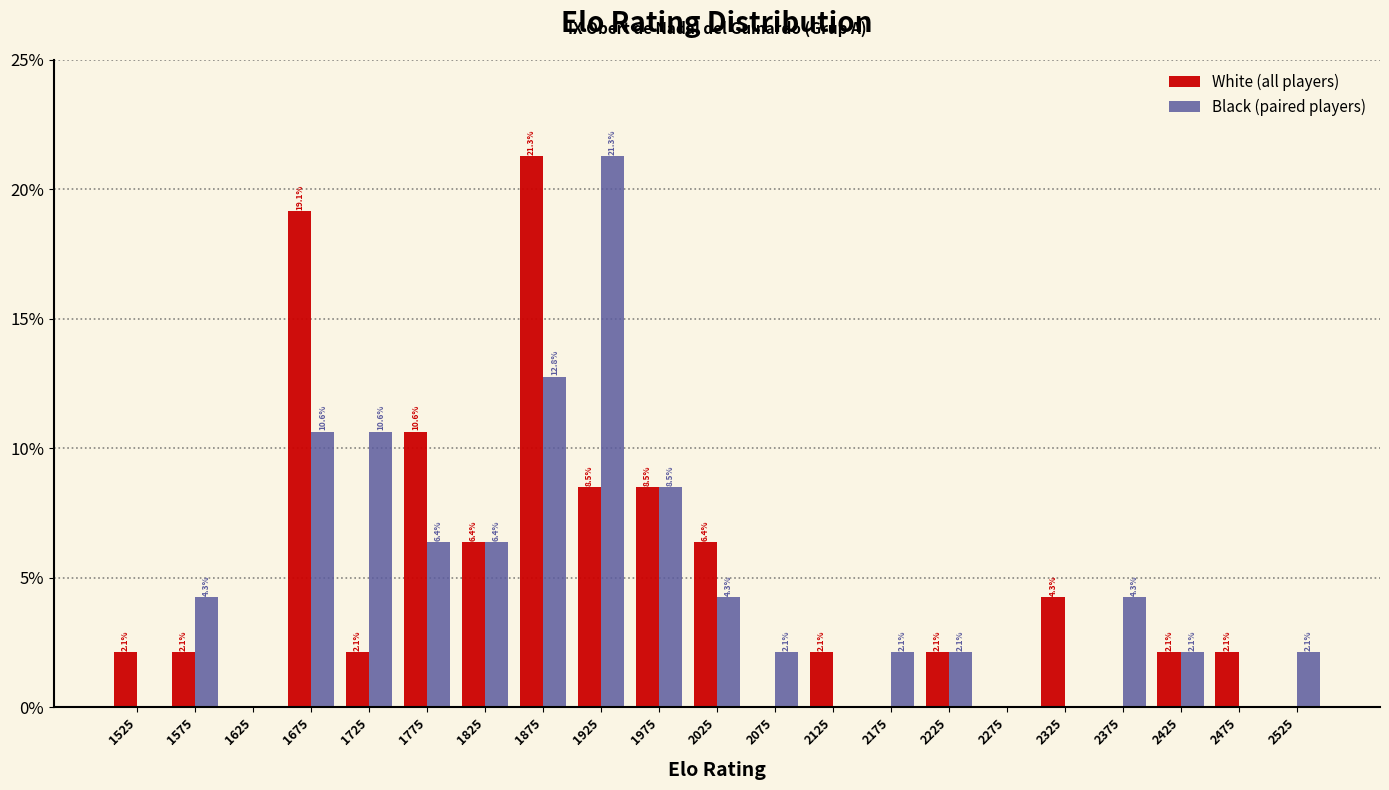

In the Black (paired players) series, which range on the x-axis has the tallest bar?

1900 to 1950